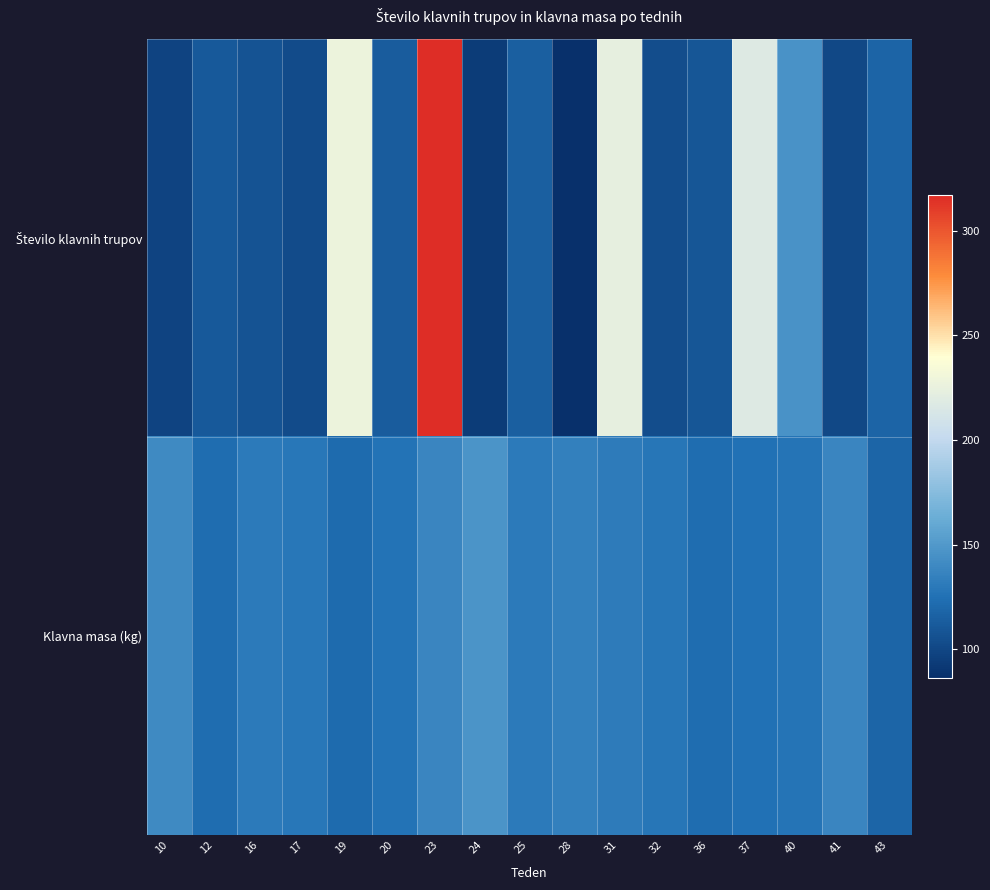

What is the difference between the highest and lowest values at 25?

16.4